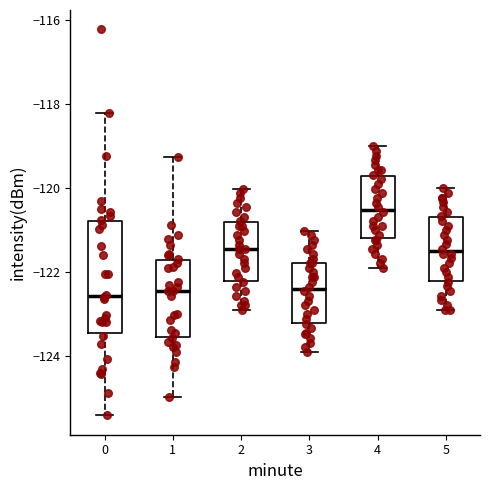

Comparing the boxes themselves (not the whiskers), which one is the tallest?

0